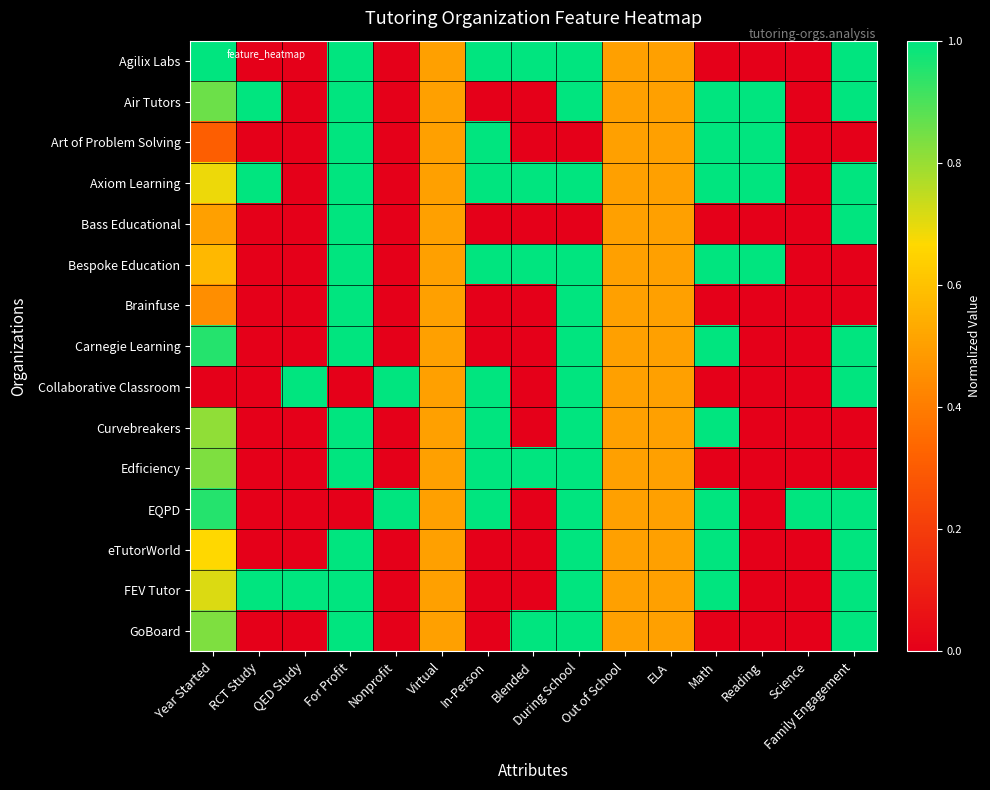

Between QED Study and ELA, which series saw the biggest shift?

Agilix Labs